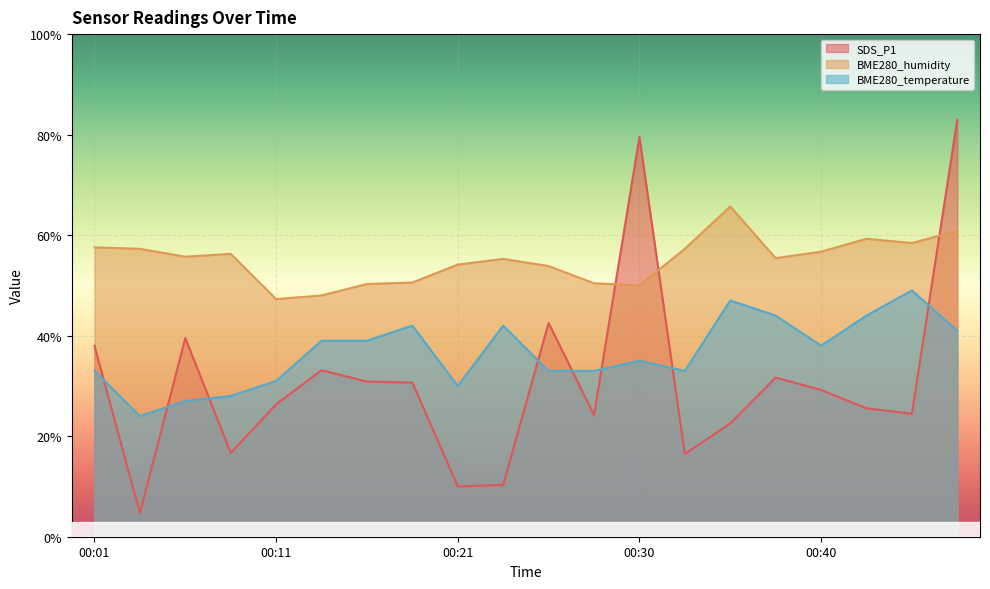

What is the sum of the SDS_P1 values at 00:16 and 00:30?

110.4